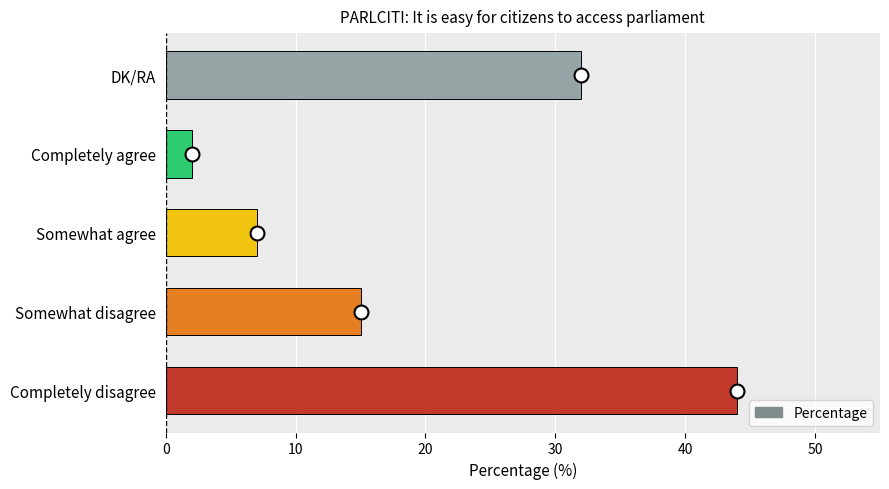

Which category has the lowest value across all series?

Completely agree